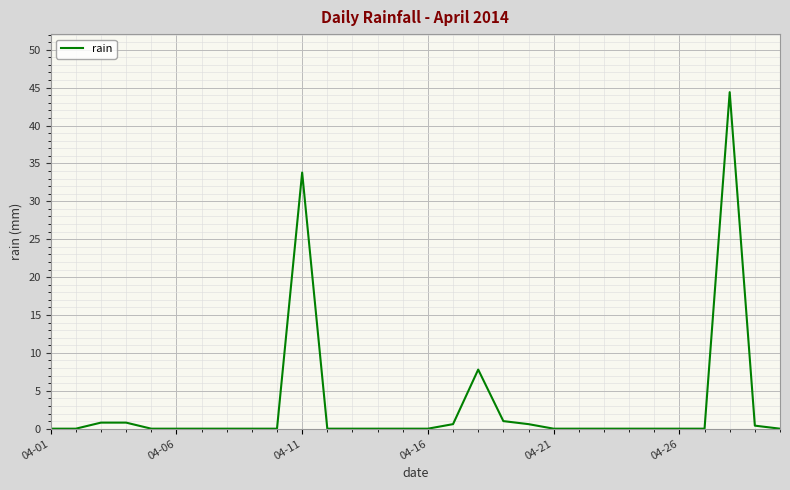

What is the greatest value displayed?

44.4